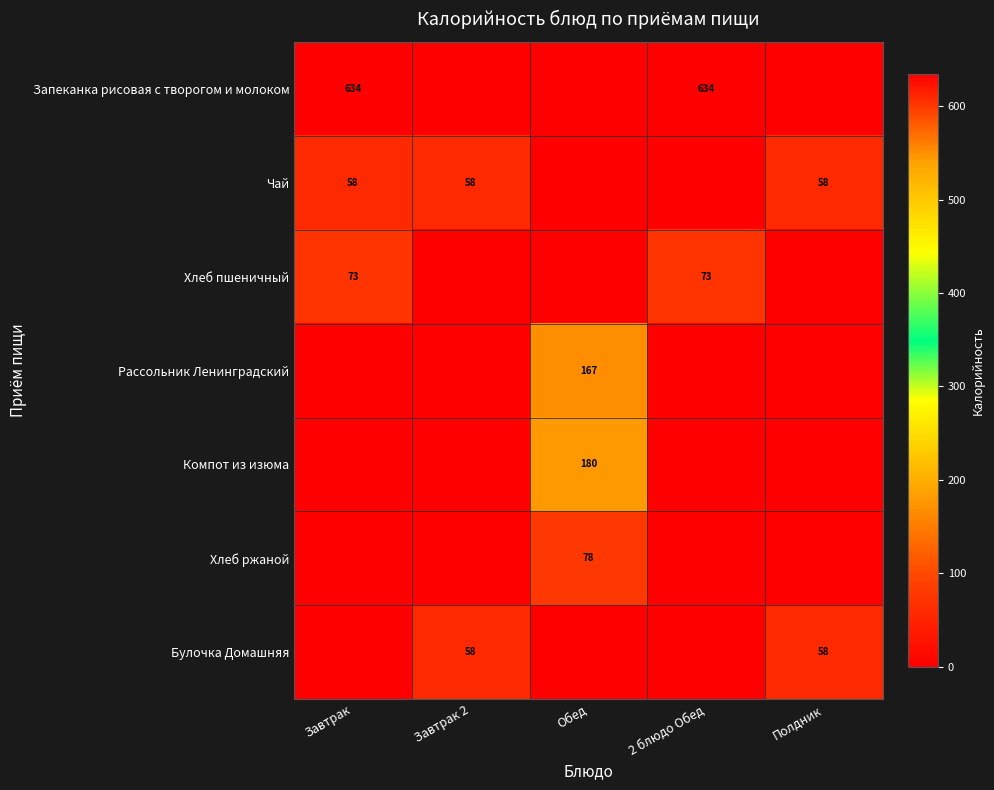

True or false: Компот из изюма has a value of 180 at Обед.

True